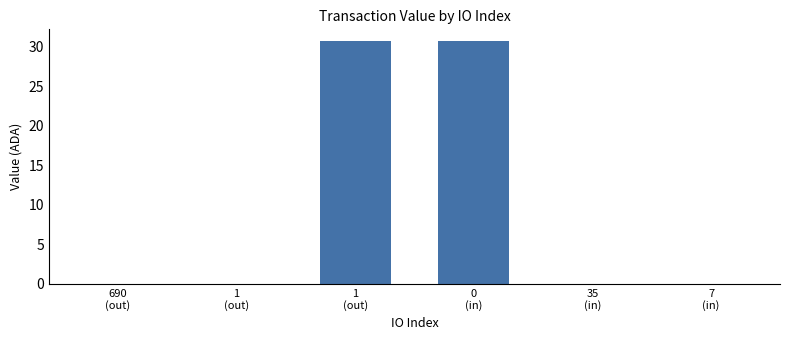

The value at 7
(in) is 0.0. True or false?

True